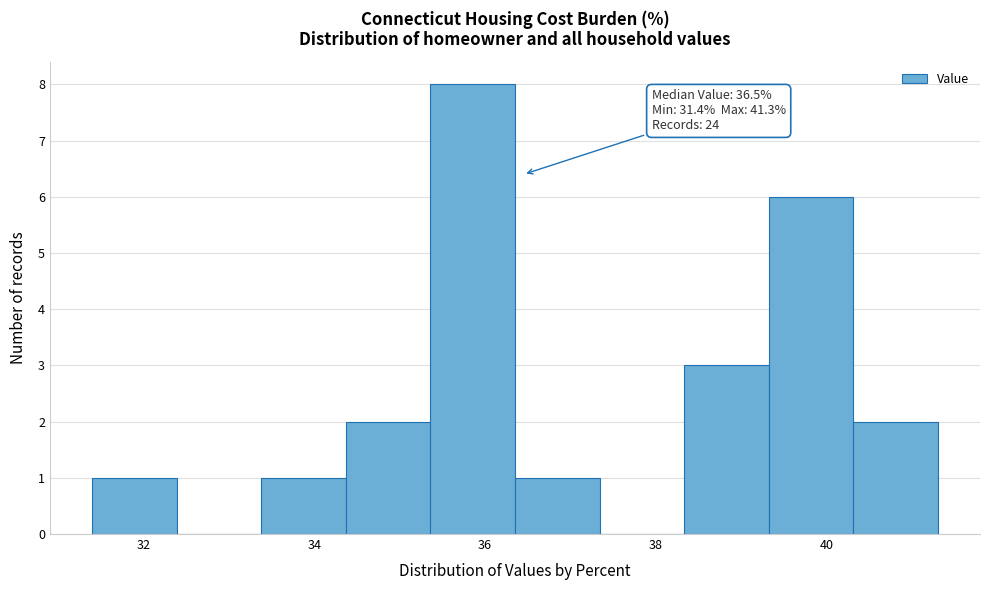

Which range on the x-axis has the tallest bar?

35.4 to 36.4